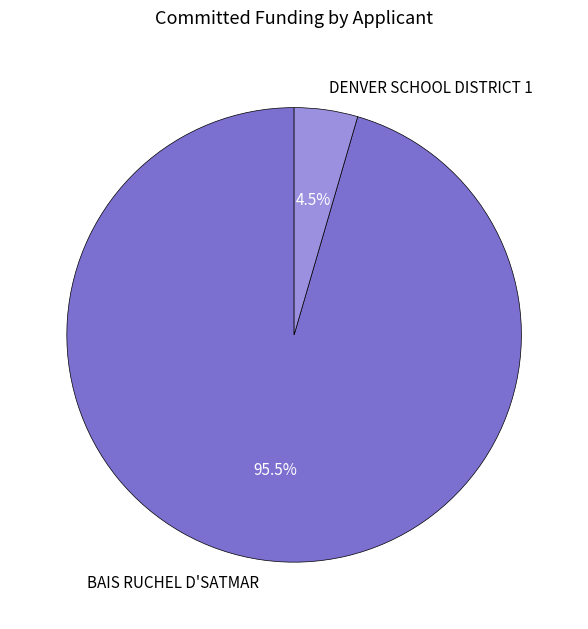

What percentage is NOT represented by BAIS RUCHEL D'SATMAR?

4.5%